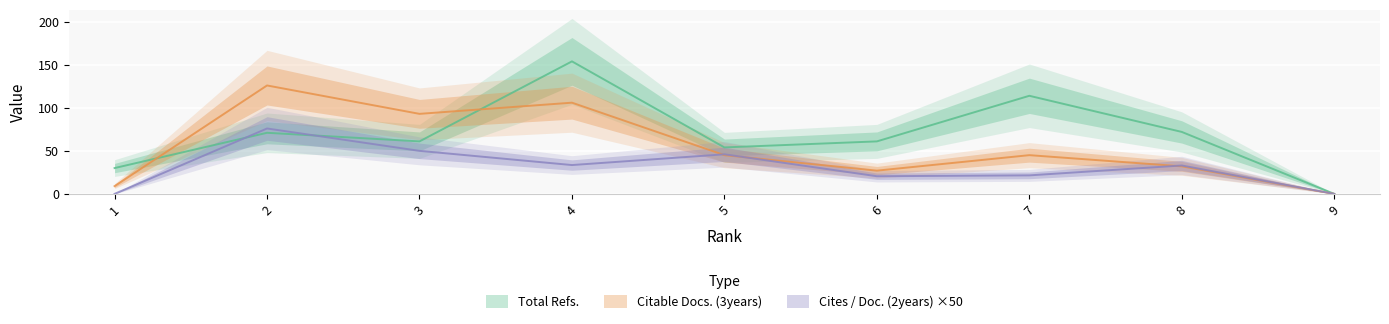

Where does the Citable Docs. (3years) series first go above 45?

2